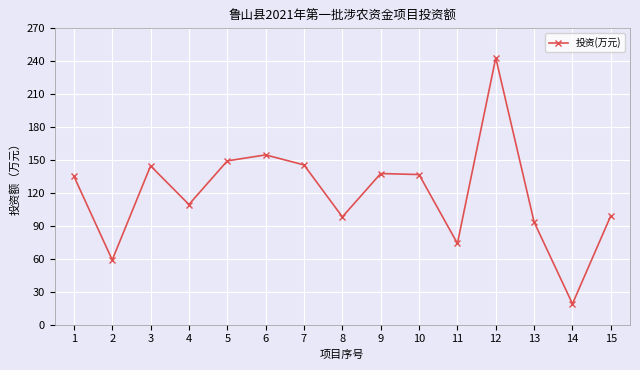

The chart shows a value of 145.6 at 7. True or false?

True